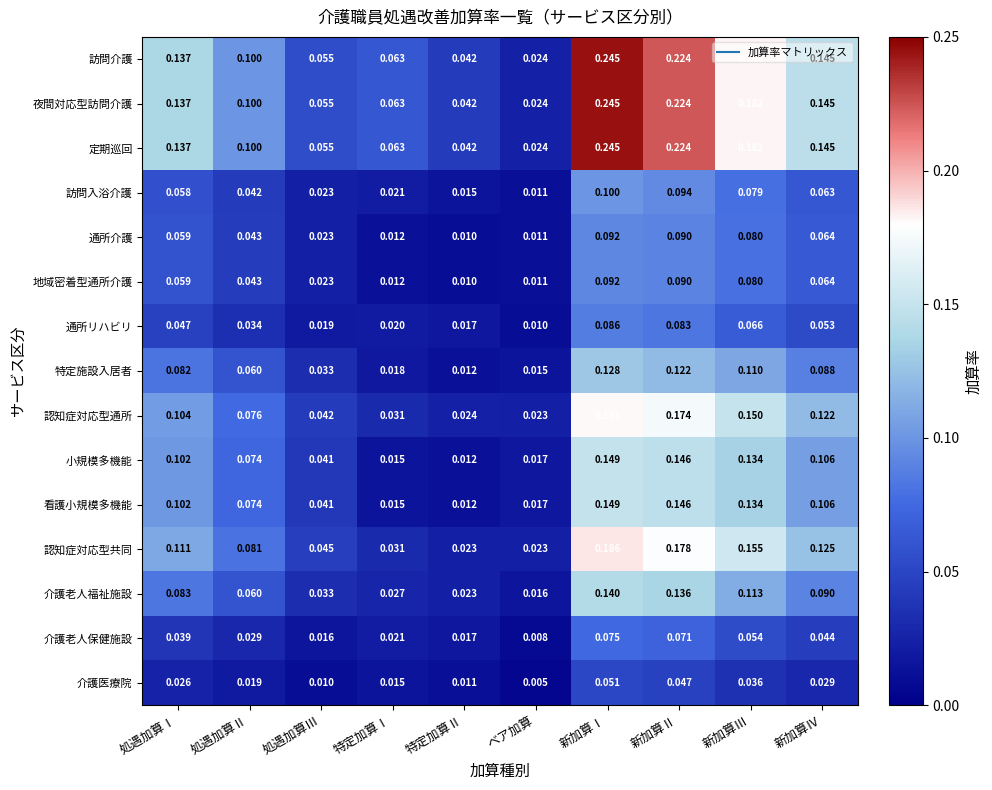

At which category is the sum across all series the highest?

新加算Ⅰ